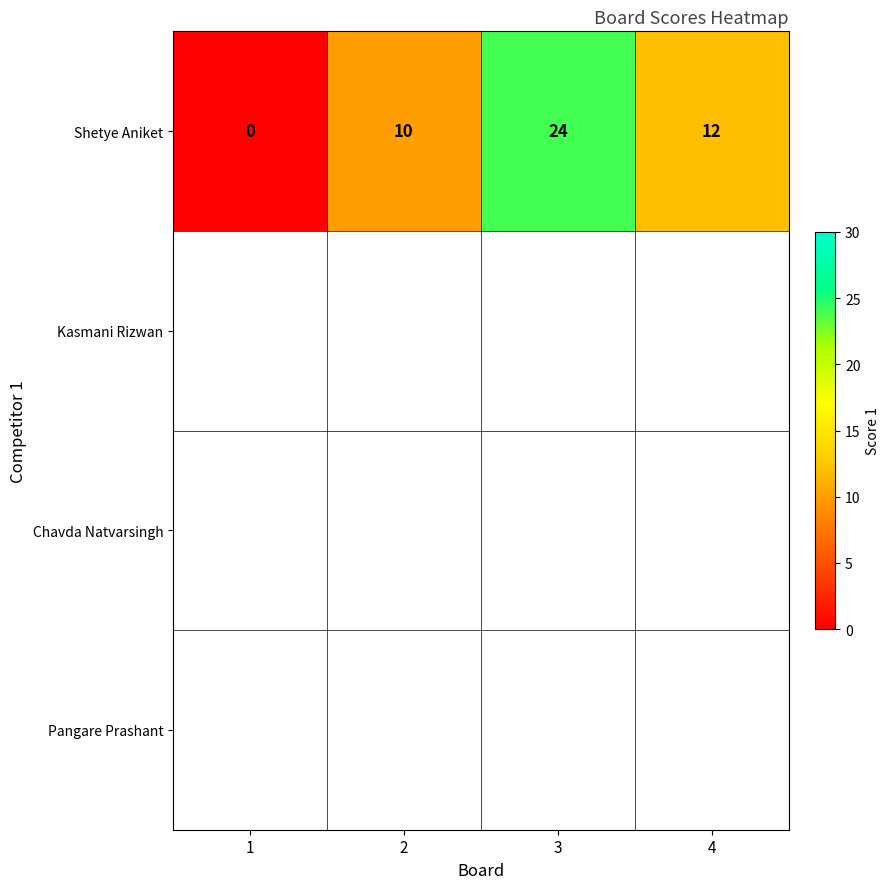

List the labels in order of value, largest first.

3, 4, 2, 1